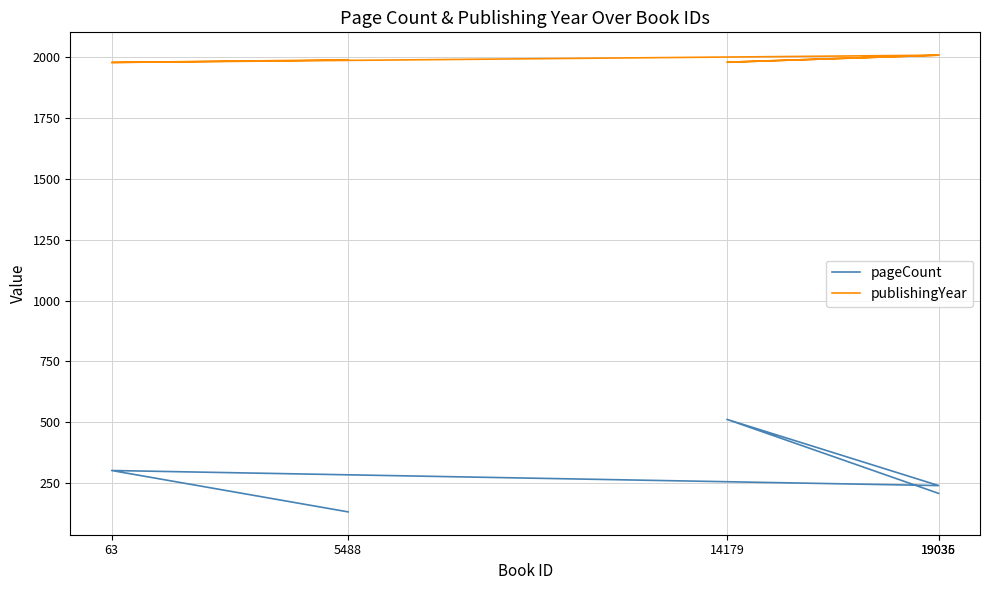

True or false: pageCount and publishingYear intersect in this chart.

False